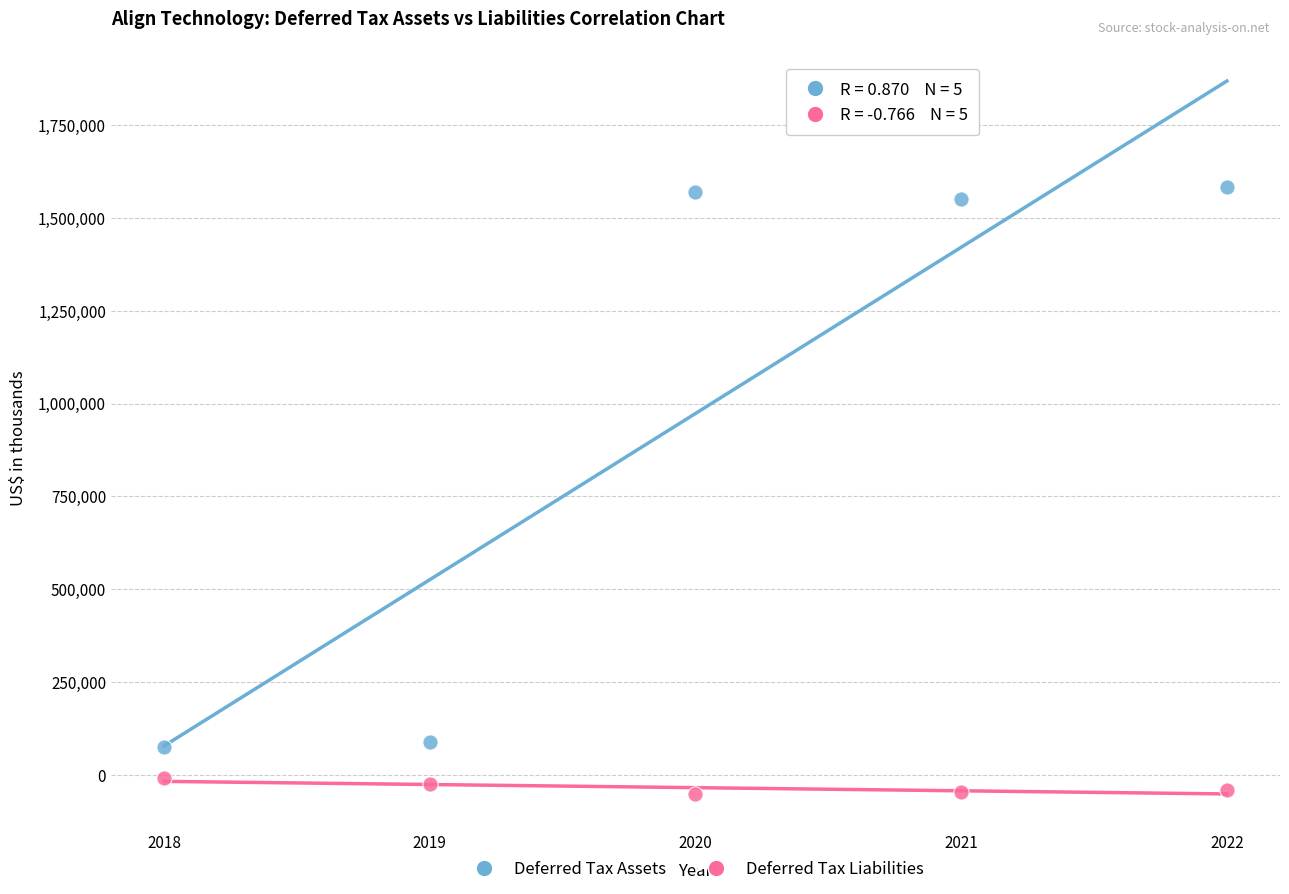

Which series reaches the maximum Y coordinate?

Deferred Tax Assets